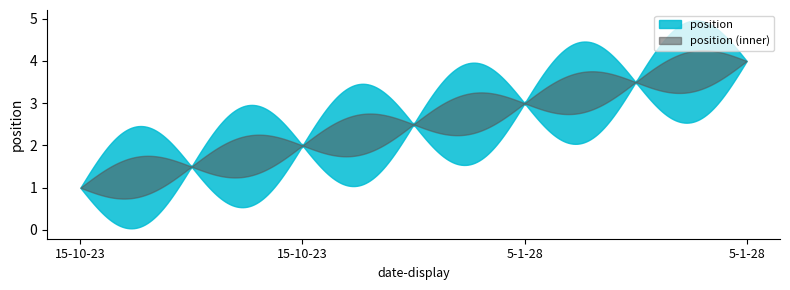

True or false: the data shows 1 at 15-10-23.

False